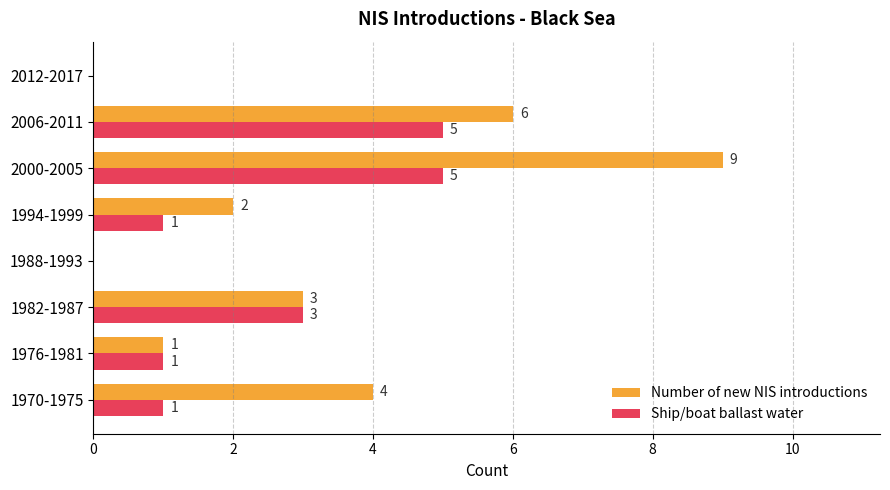

What is the highest value of the Number of new NIS introductions series?

9